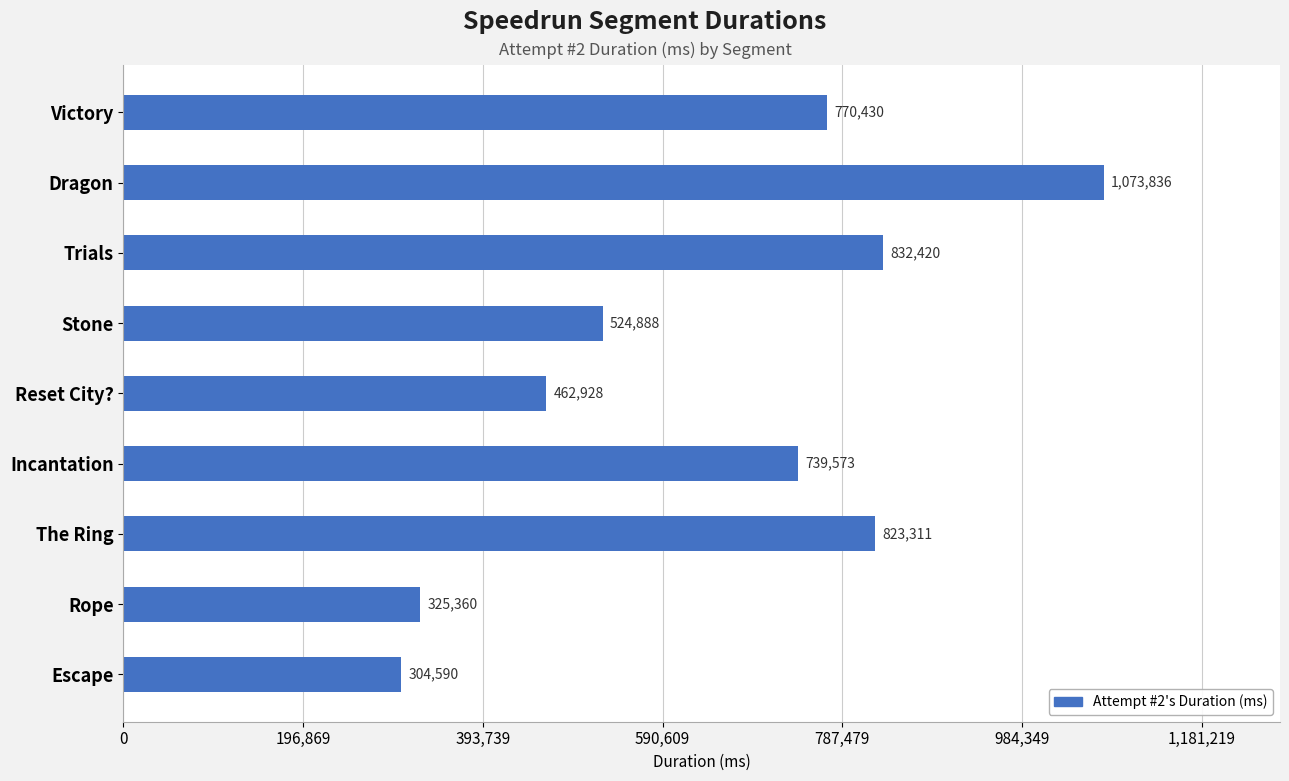

What value does the data have at Rope, to the nearest 10?

325360